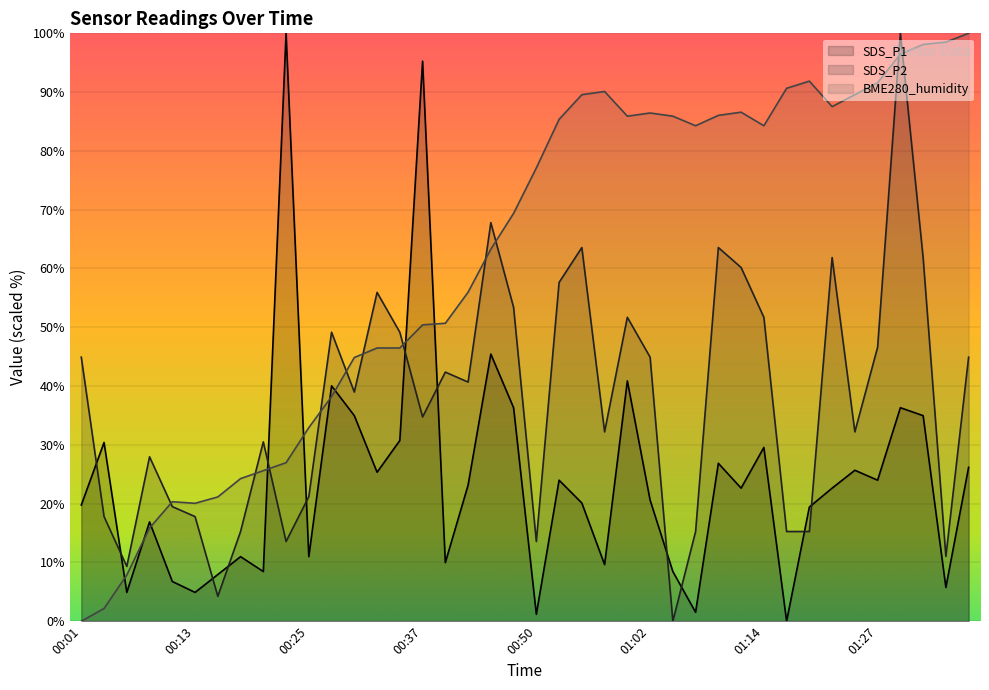

What is the difference between the second highest and minimum values in the SDS_P2 series?

67.8